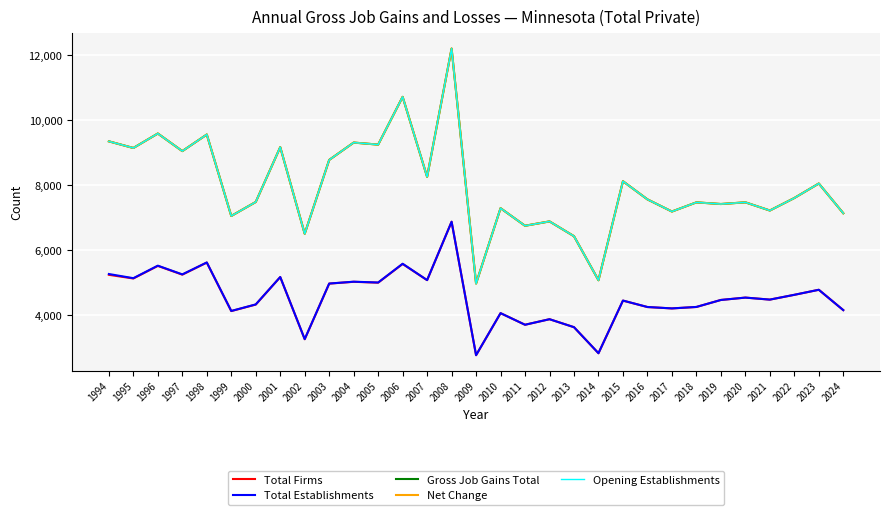

What is the approximate value of Opening Establishments at 1994, to the nearest 50?

9350